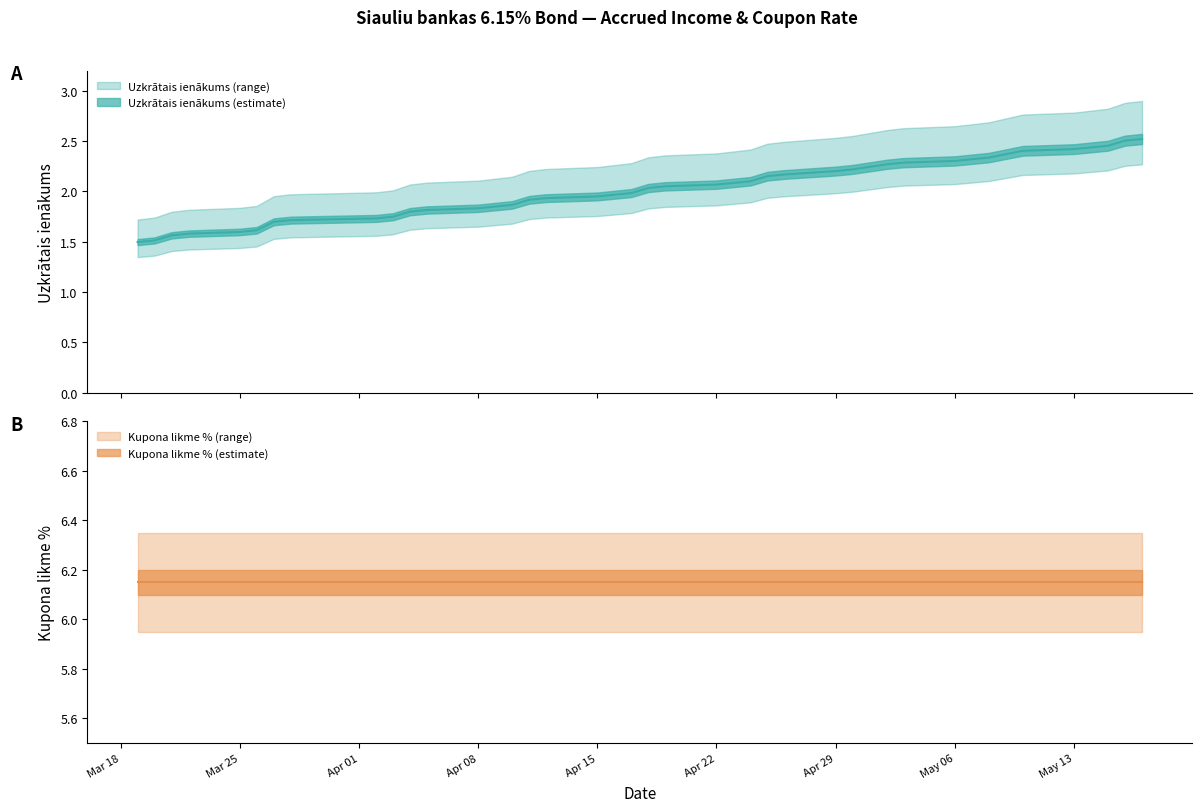

The value at 2024-03-19 is 3.7. True or false?

False